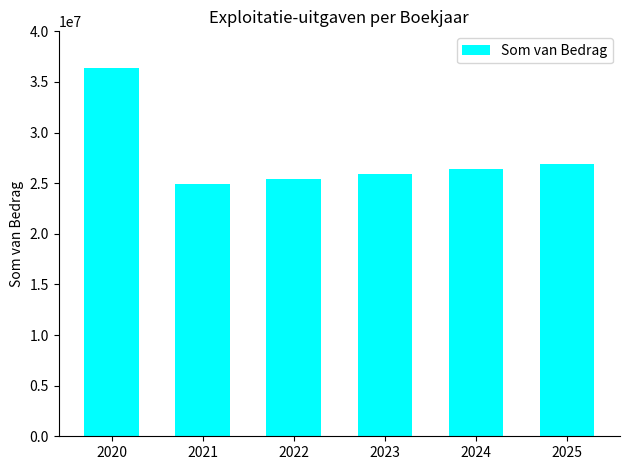

What is the approximate value at 2023?

25887641.3